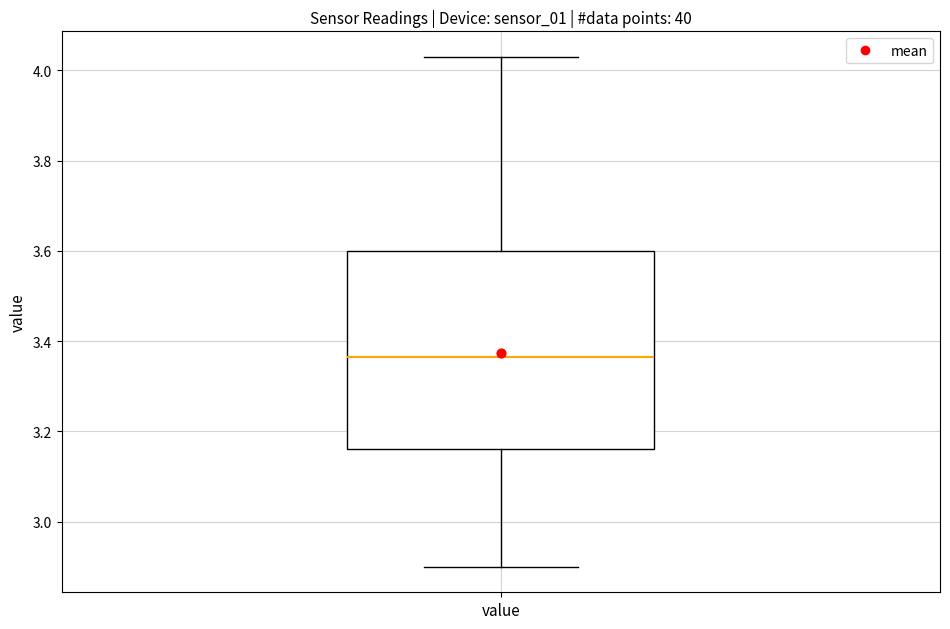

Transcribe this box plot: give where the median line is, the range the box spans, and where the two whiskers end, as read against the y-axis. The values are not printed on the chart, so give them approximately, as read against the axis.

median 3.36, box 3.16 to 3.60, whiskers 2.90 to 4.04